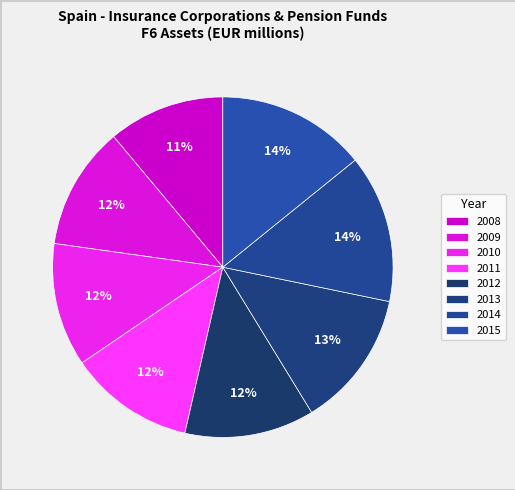

To the nearest percent, what percentage of the pie is 2008?

11%